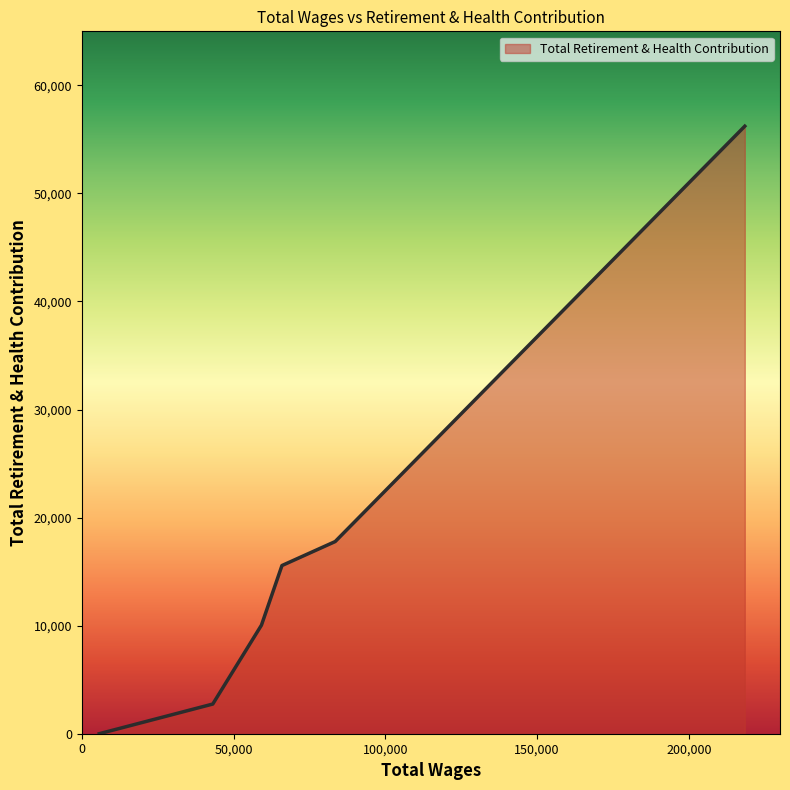

How many lines are shown in the chart?

1